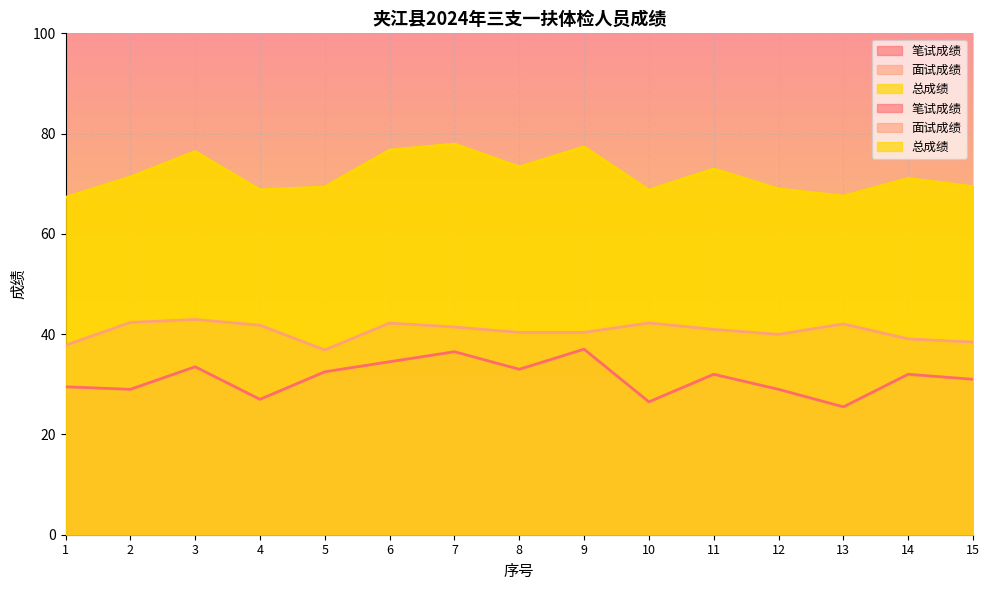

Between 11 and 3, which is larger?

3